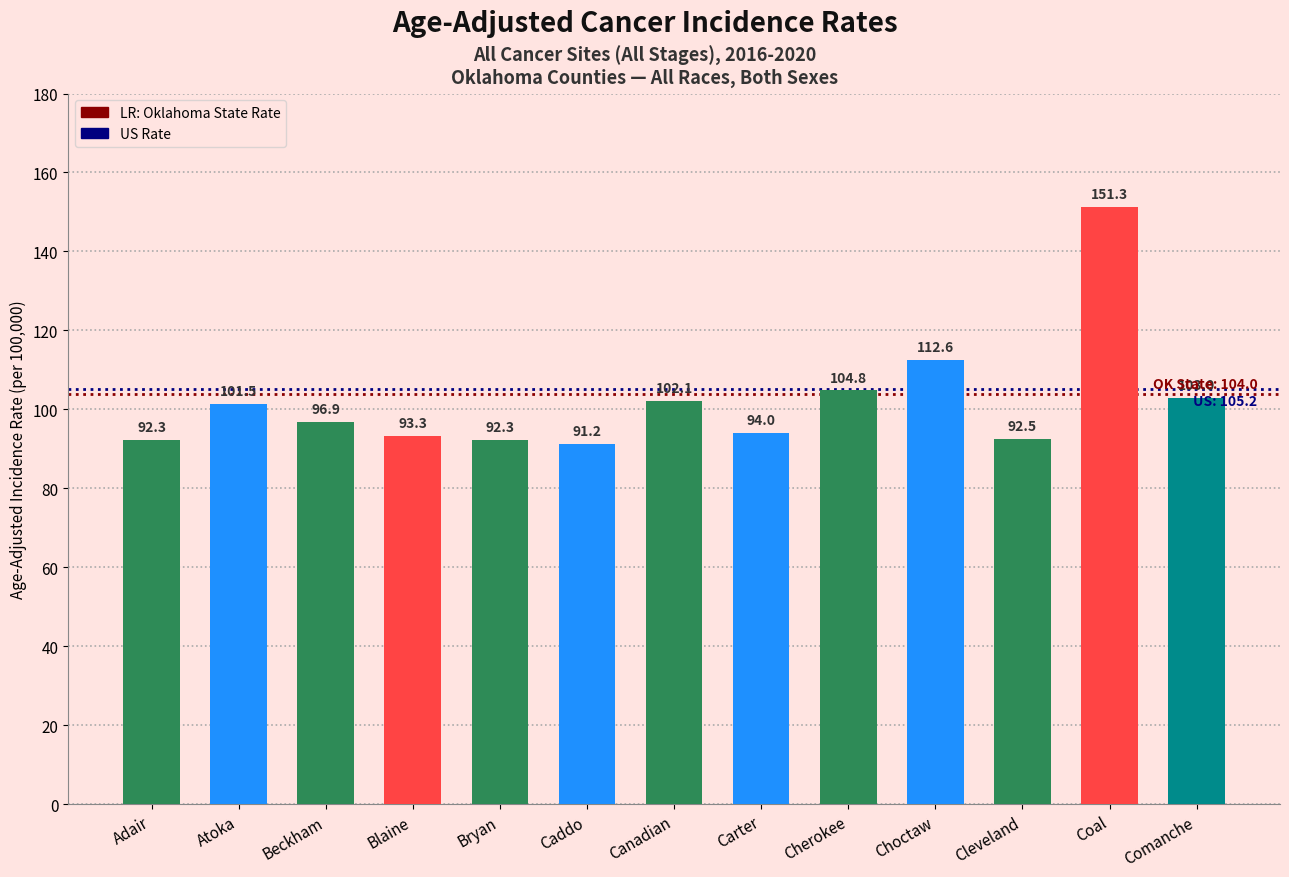

What is the average value?

102.1